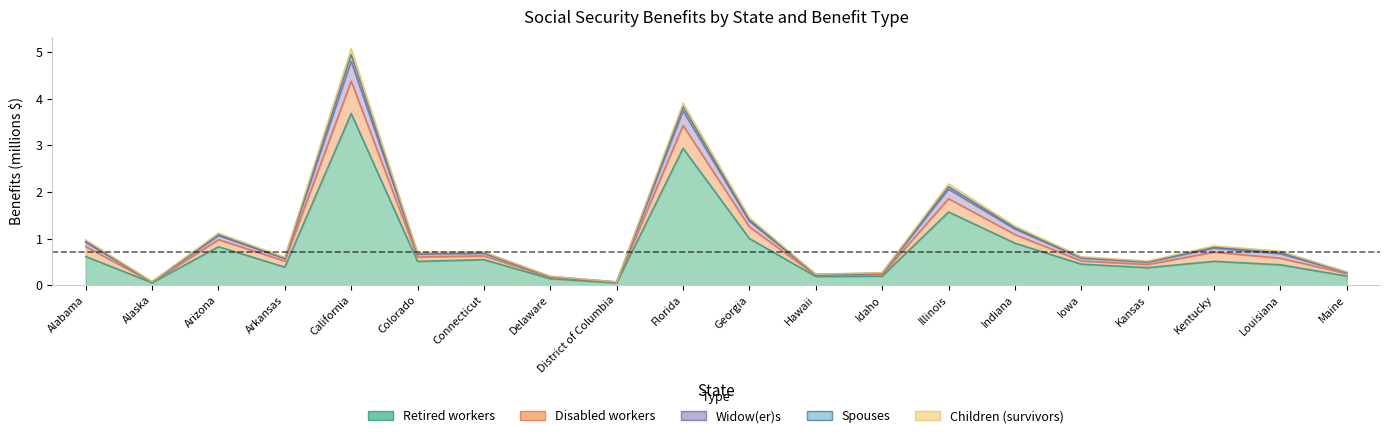

What is the difference between the maximum and minimum values in the Retired workers series?

3.6